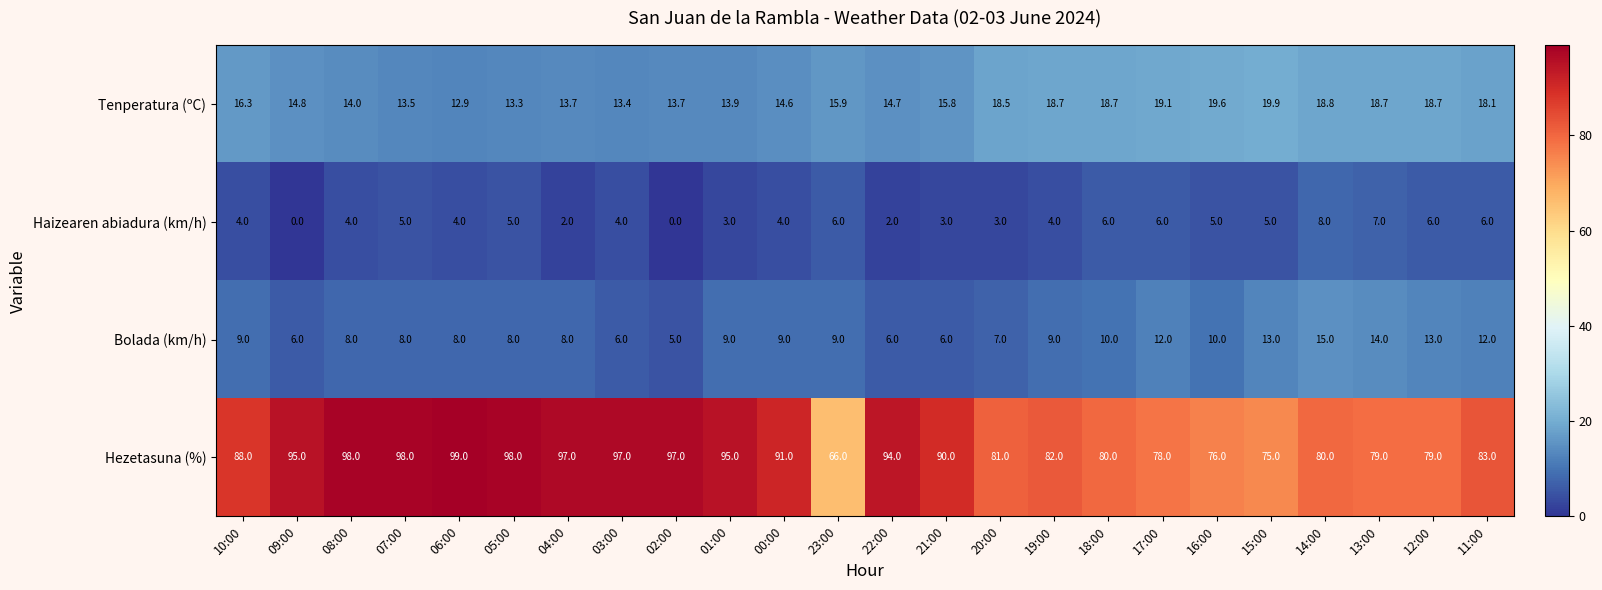

At which label does Hezetasuna (%) reach its peak?

06:00